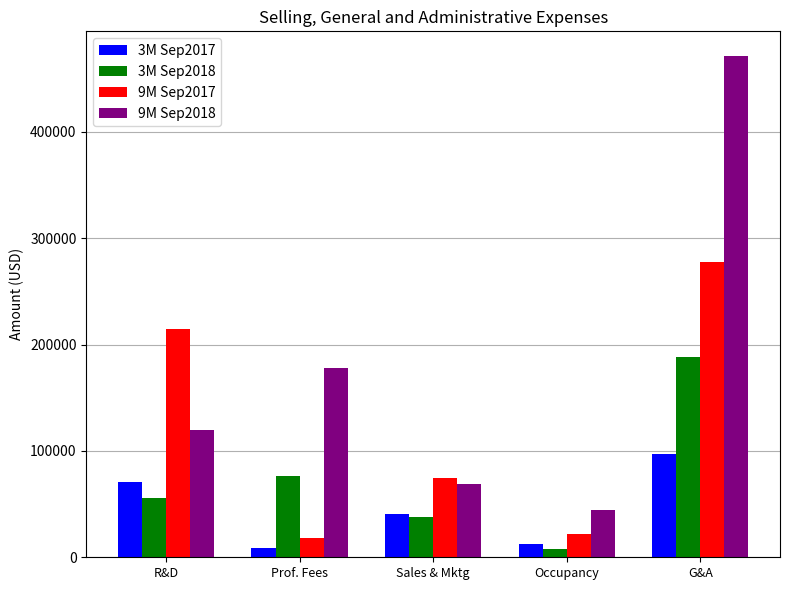

Is the value of 9M Sep2017 at Prof. Fees greater than the value of 3M Sep2018 at G&A?

No